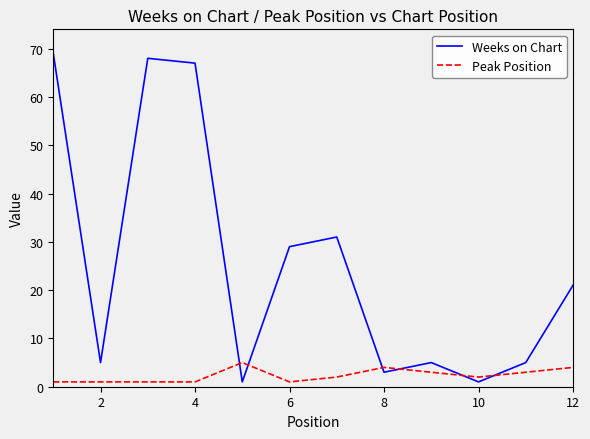

List the series in order of their overall mean, lowest first.

Peak Position, Weeks on Chart